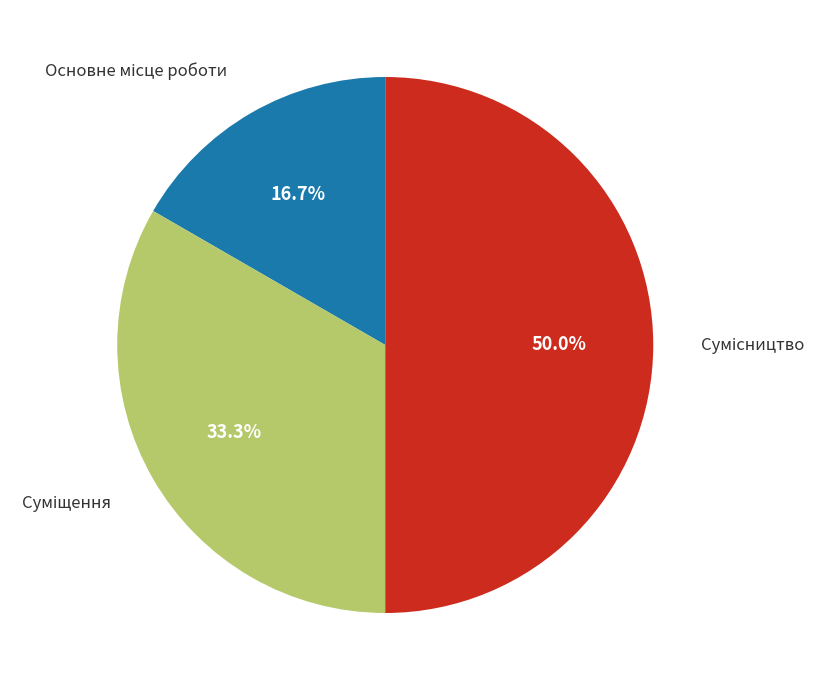

How many segments does this pie chart have?

3